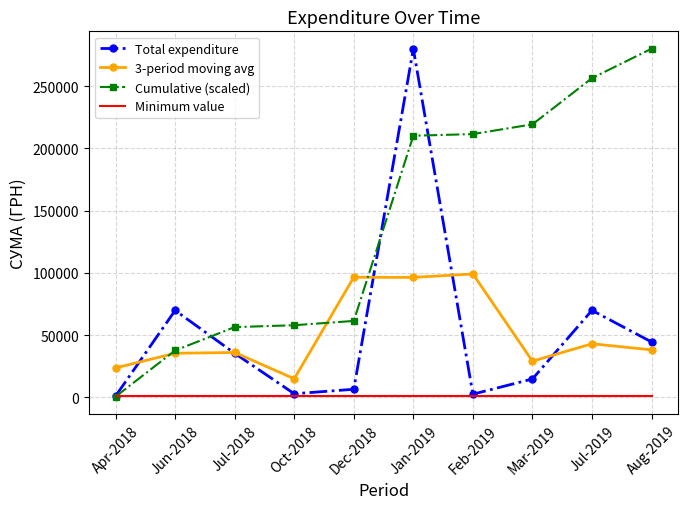

What is the maximum value shown in the chart?

280193.8